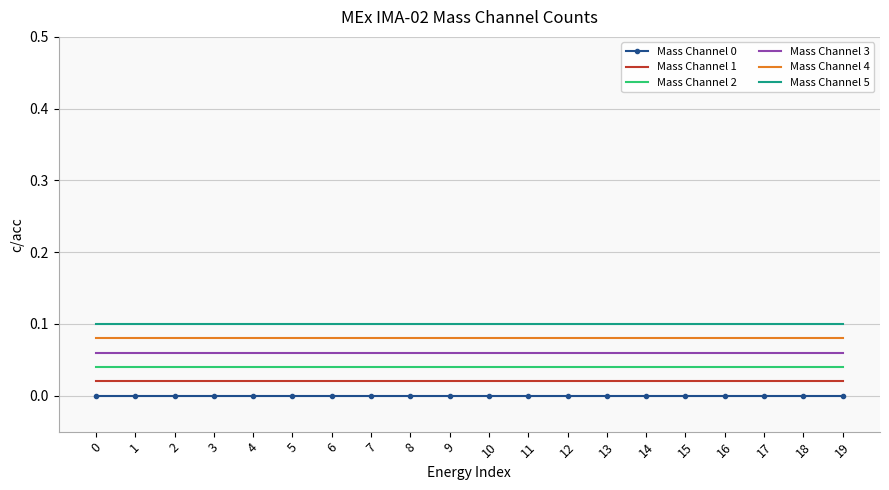

True or false: Mass Channel 0 and Mass Channel 1 cross at least once.

False